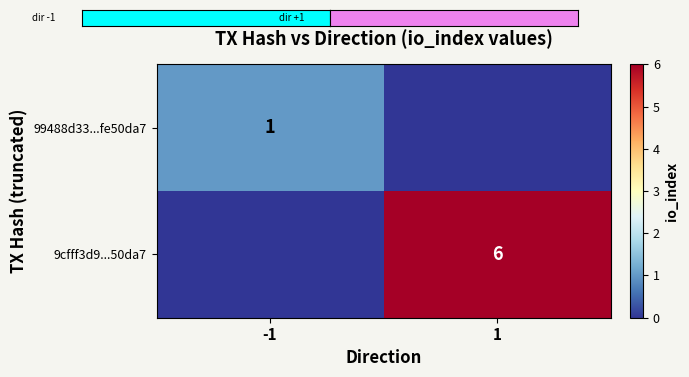

The 99488d33...fe50da7 series shows 1 at -1. True or false?

True